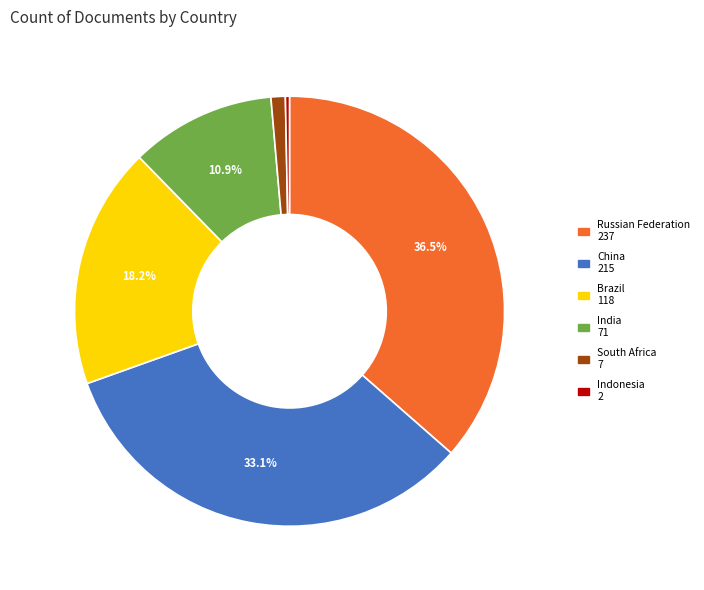

How many segments does this pie chart have?

6